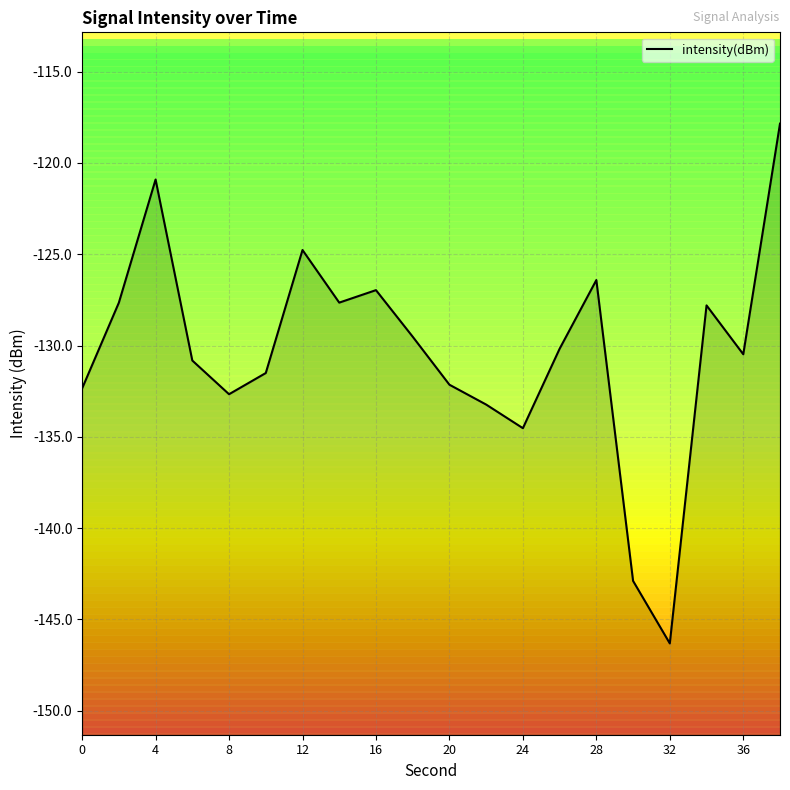

What is the label of the 2nd point from the left?

4